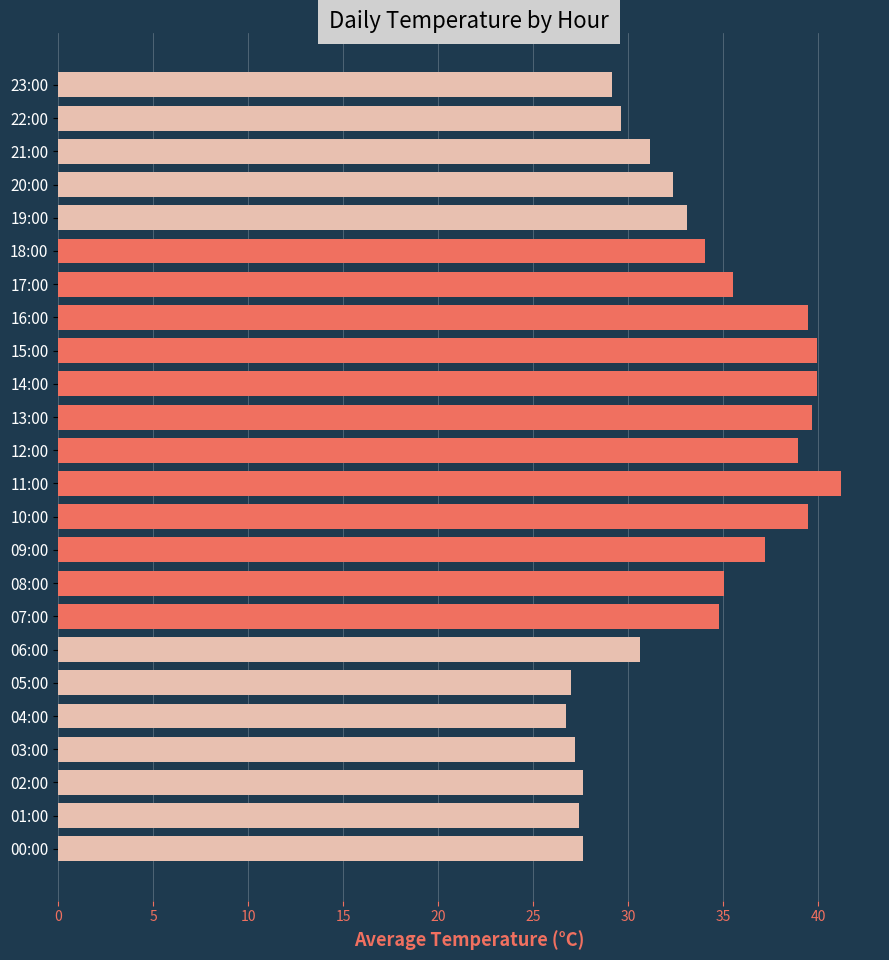

What is the change in value from 21:00 to 23:00?

-2.0